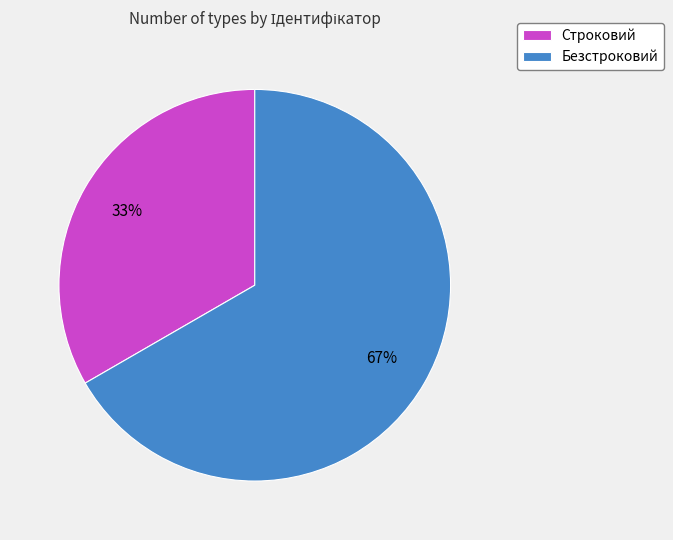

How many slices are in this pie chart?

2